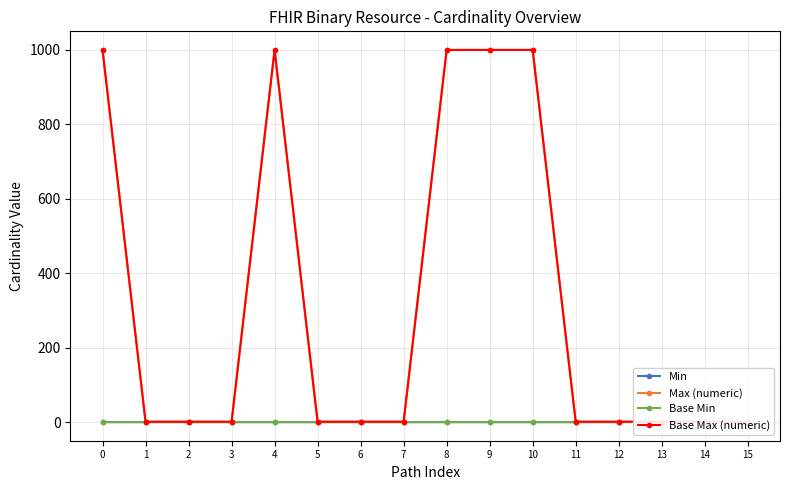

Which series has the widest spread of values?

Max (numeric)